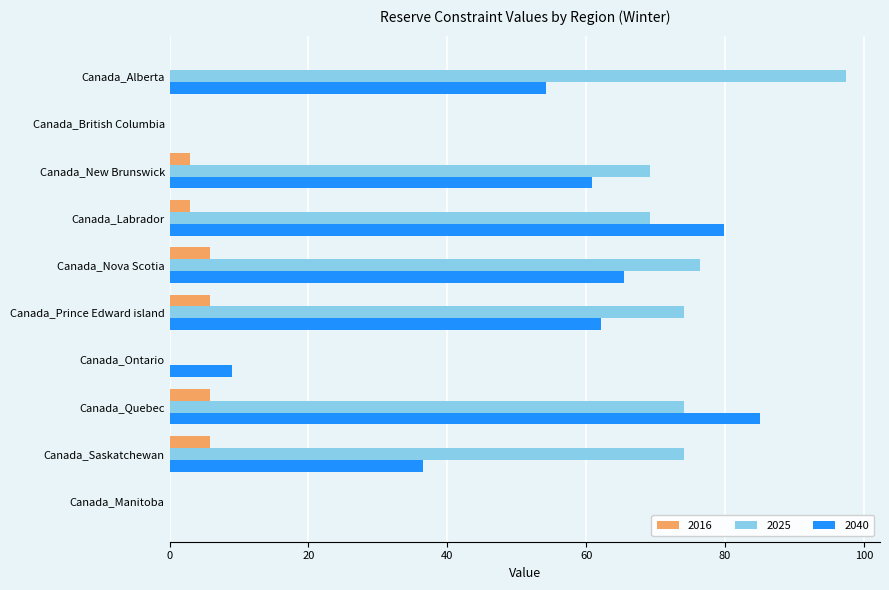

At which category is the sum across all series the highest?

Canada_Quebec